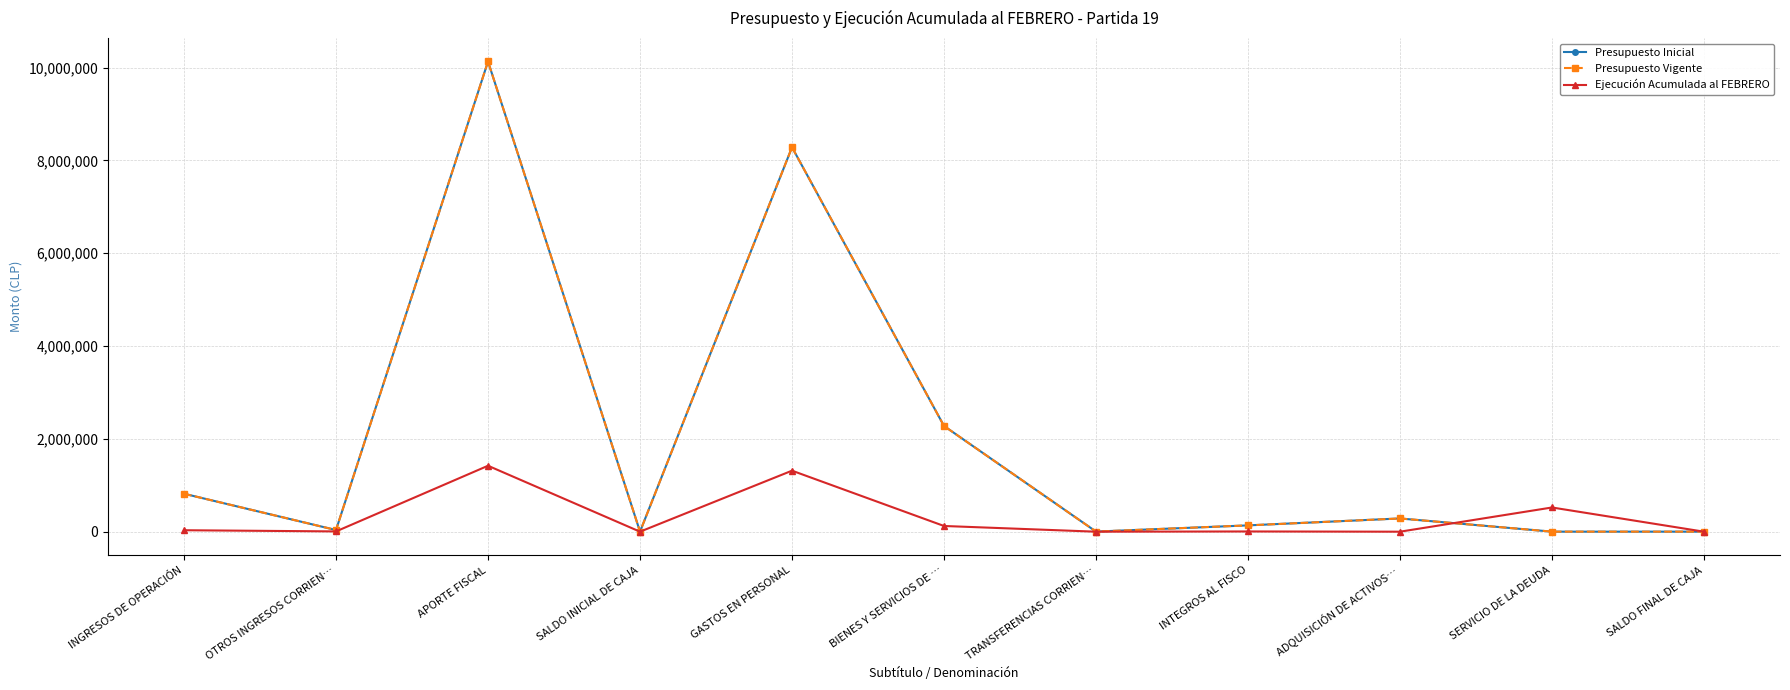

Does the chart display data point markers on the line(s)?

Yes